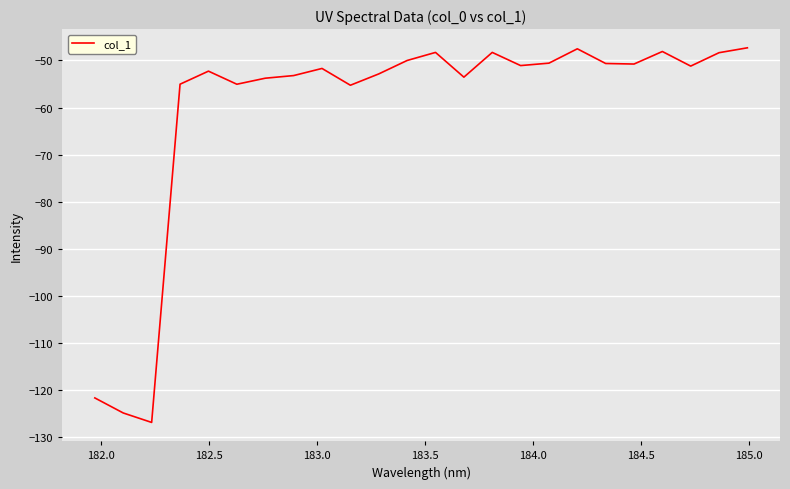

What is the maximum value shown in the chart?

-47.3